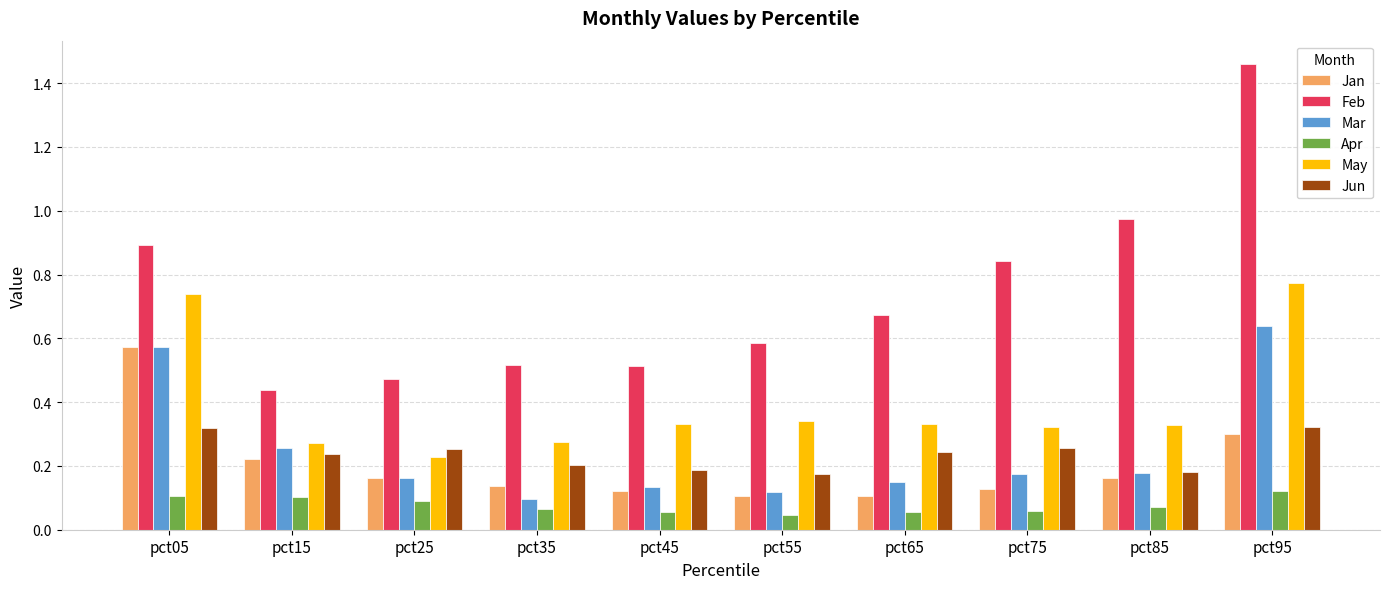

Which series changed the most between pct55 and pct75?

Feb